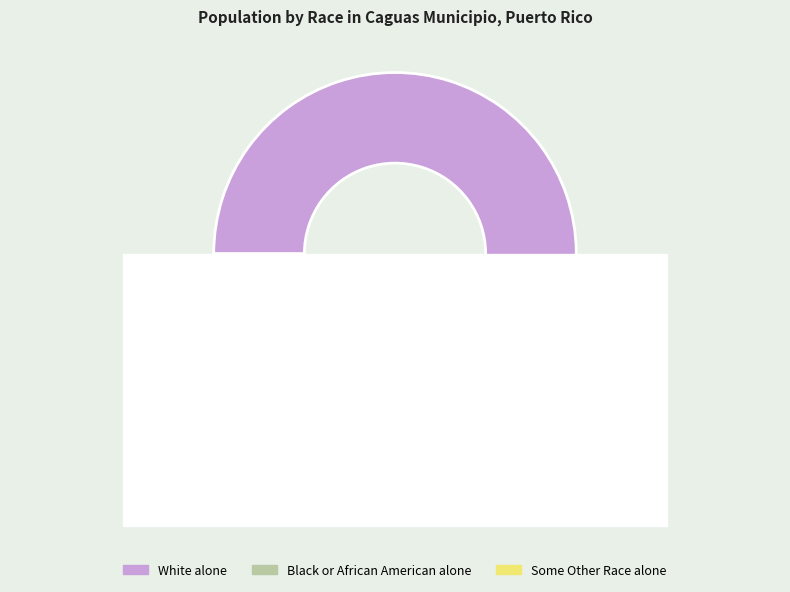

Combined, do Two or More Races and Black or African American alone account for over 50%?

No